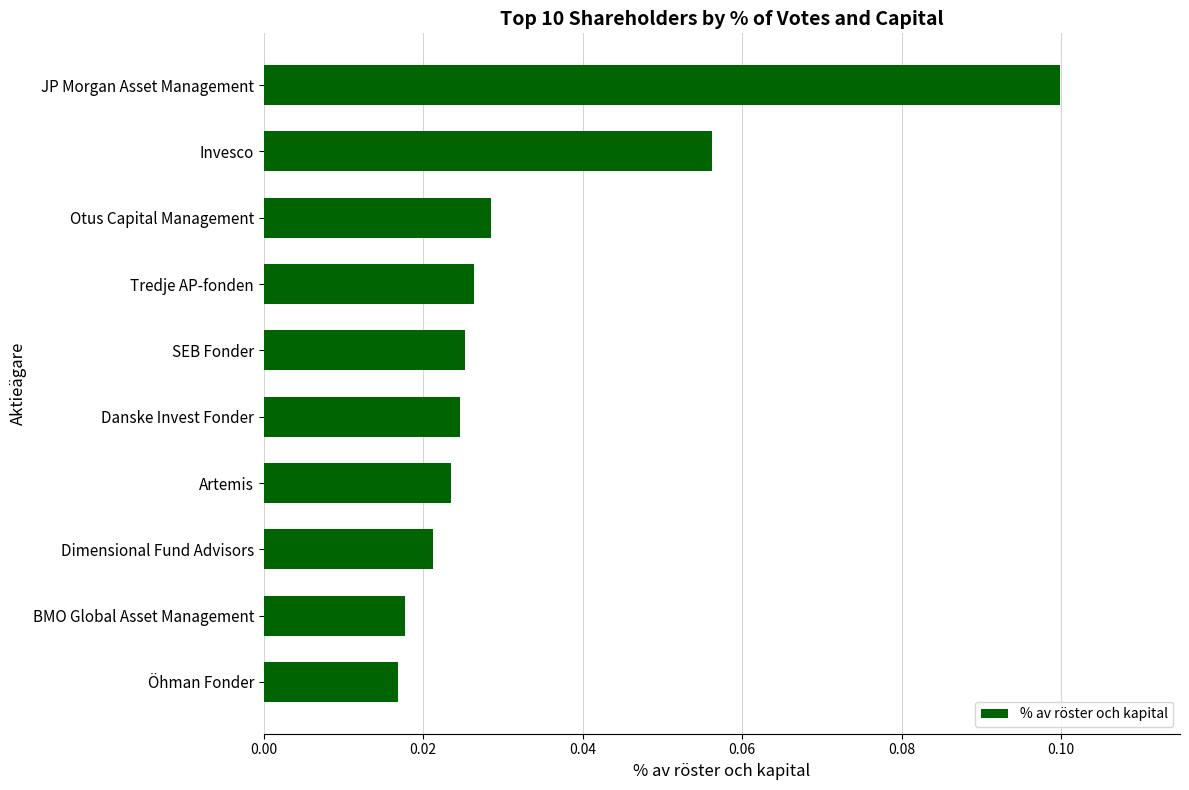

At which category does the chart reach its peak across all series?

JP Morgan Asset Management